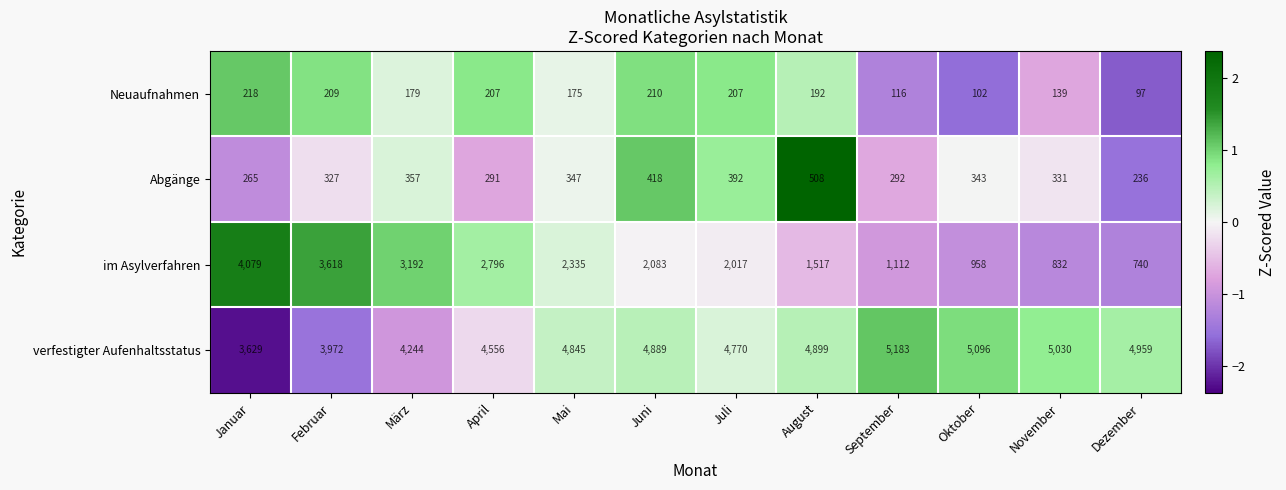

What is the lowest value of the im Asylverfahren series?

740